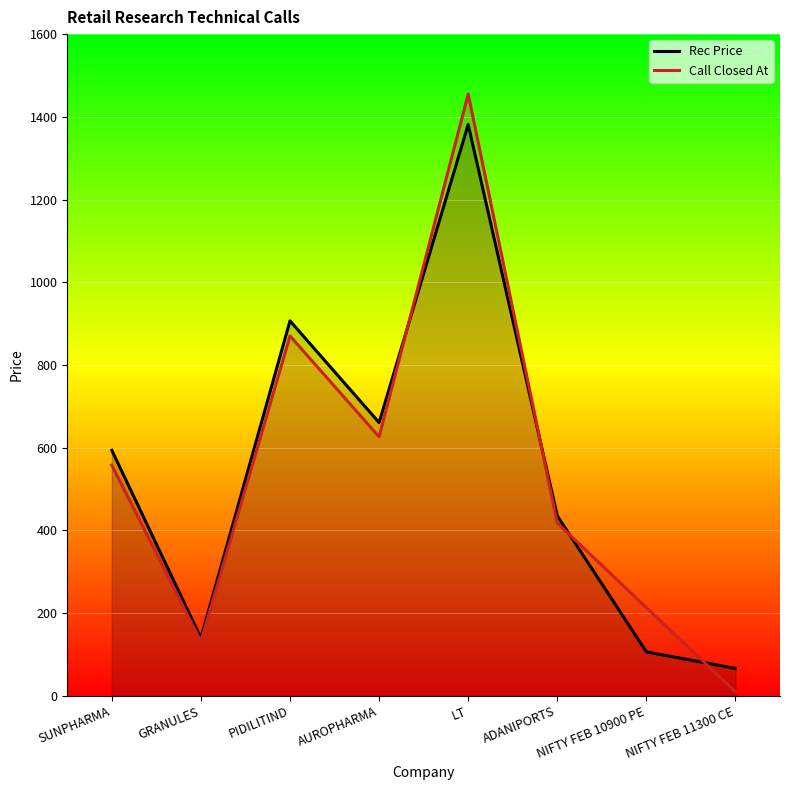

How many intersections are there between Rec Price and Call Closed At?

4